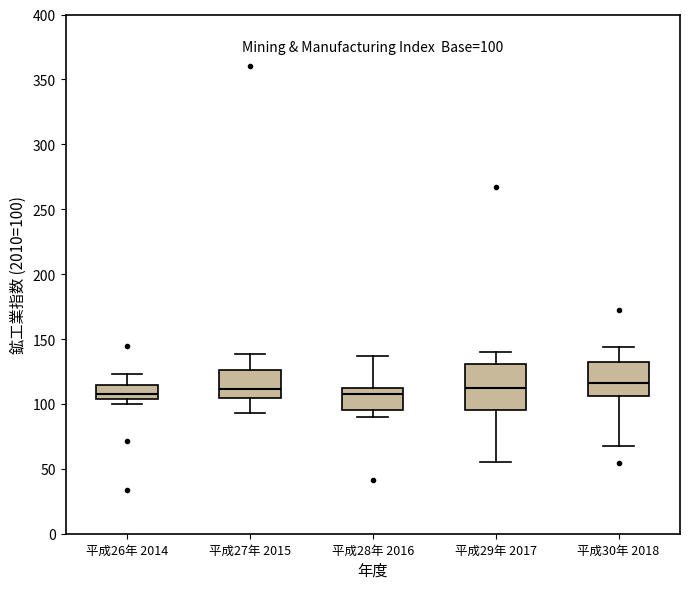

Which box is the tallest, from its lower edge to its upper edge?

平成29年 2017